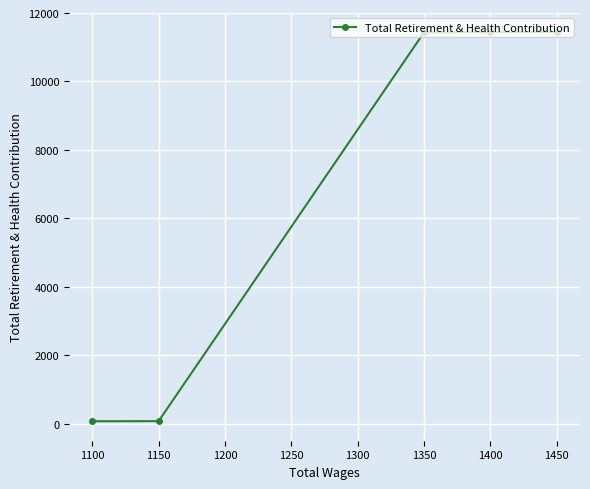

How many series are shown in this chart?

1